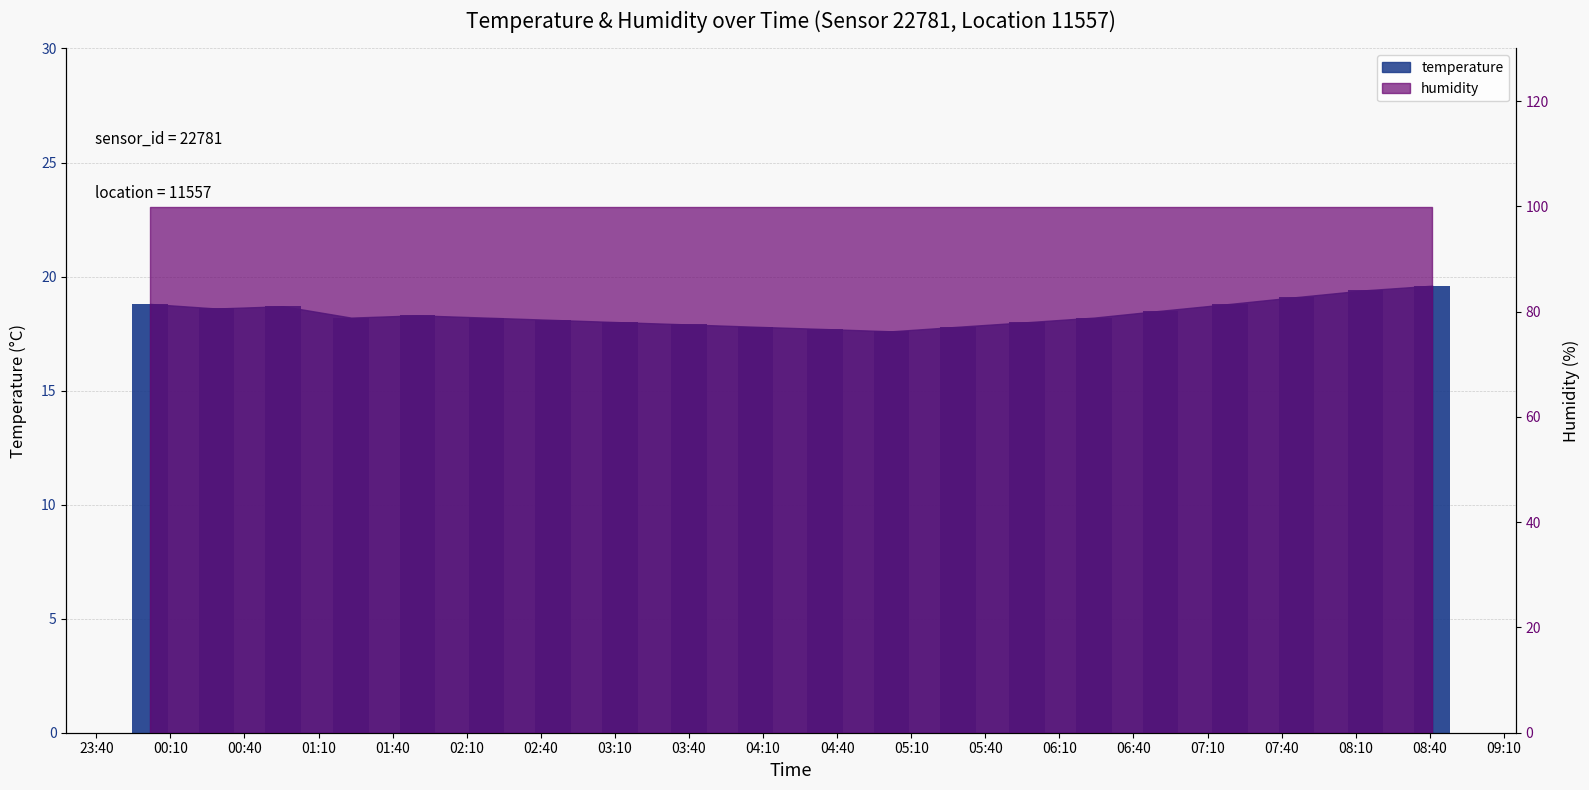

List the labels in order of value, largest first.

08:41, 08:14, 07:46, 00:01, 07:19, 00:55, 00:28, 06:51, 01:50, 01:23, 02:18, 06:24, 02:45, 03:12, 05:57, 03:40, 04:07, 05:29, 04:35, 05:02